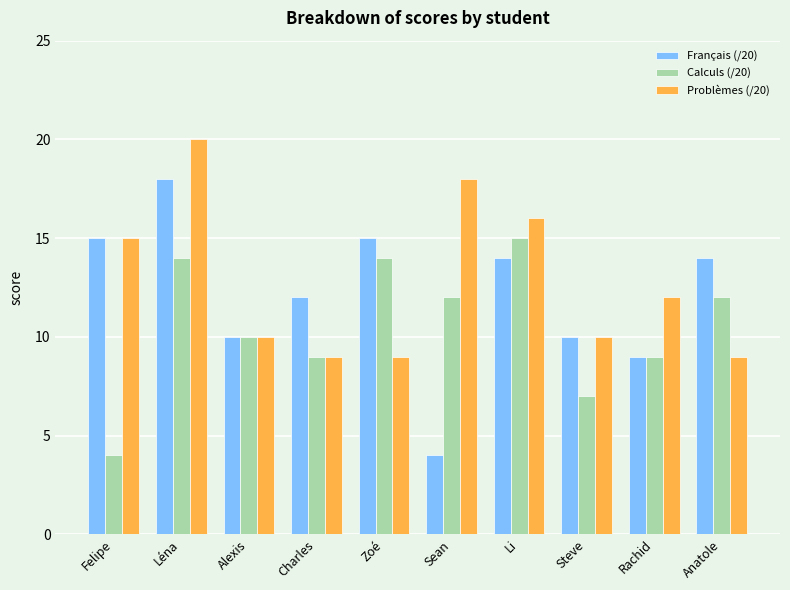

Rank the series by their maximum value, from highest to lowest.

Problèmes (/20), Français (/20), Calculs (/20)